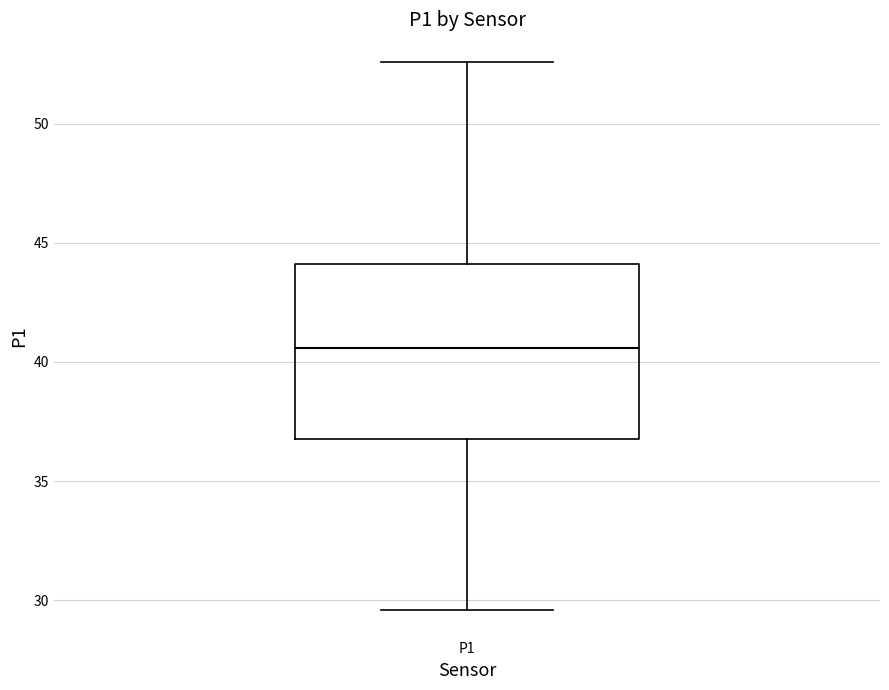

Transcribe this box plot: give where the median line is, the range the box spans, and where the two whiskers end, as read against the y-axis. The values are not printed on the chart, so give them approximately, as read against the axis.

median 40.5, box 37.0 to 44.0, whiskers 29.5 to 52.5